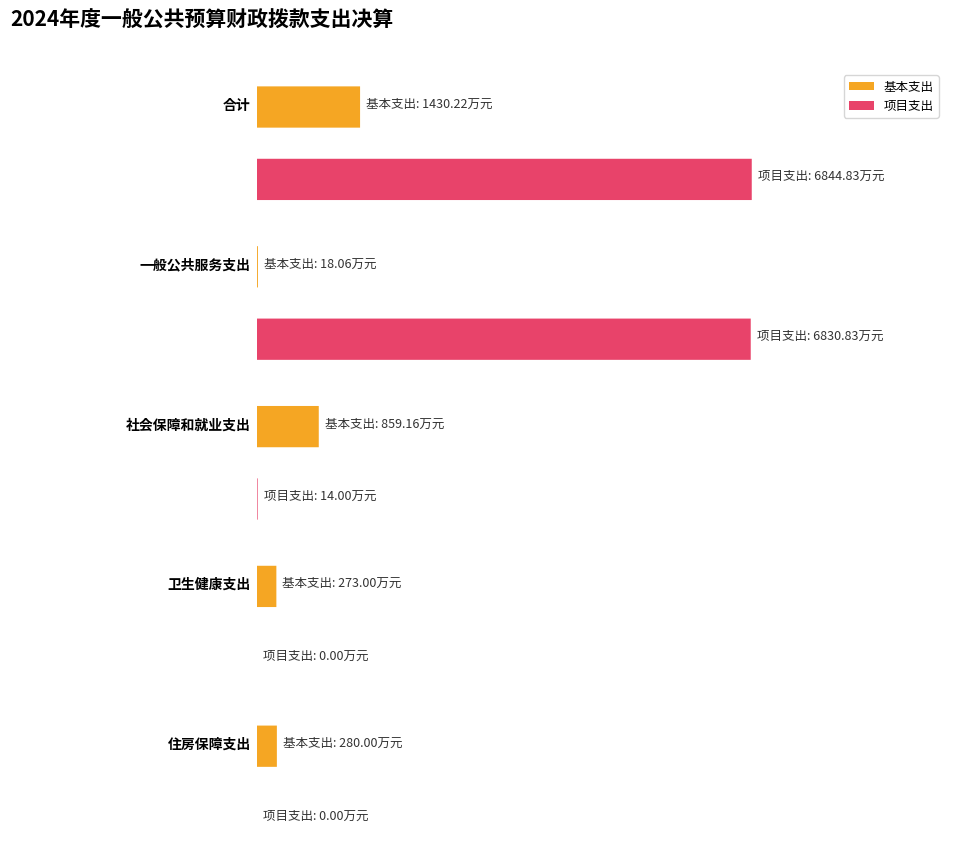

Is it true that 基本支出 equals 178.1 at 卫生健康支出?

False